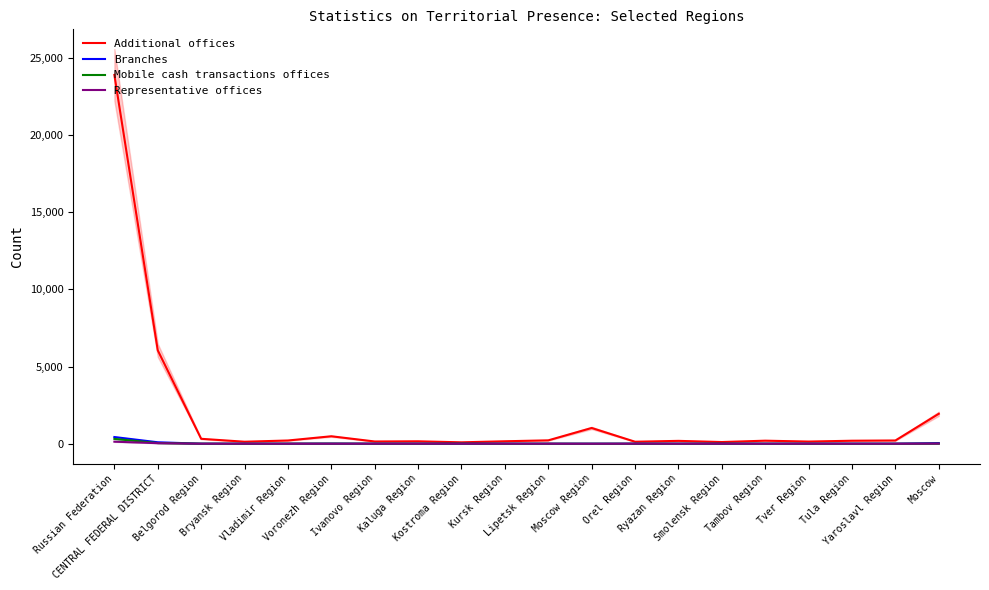

At which category does Representative offices reach its first local peak?

Kursk Region